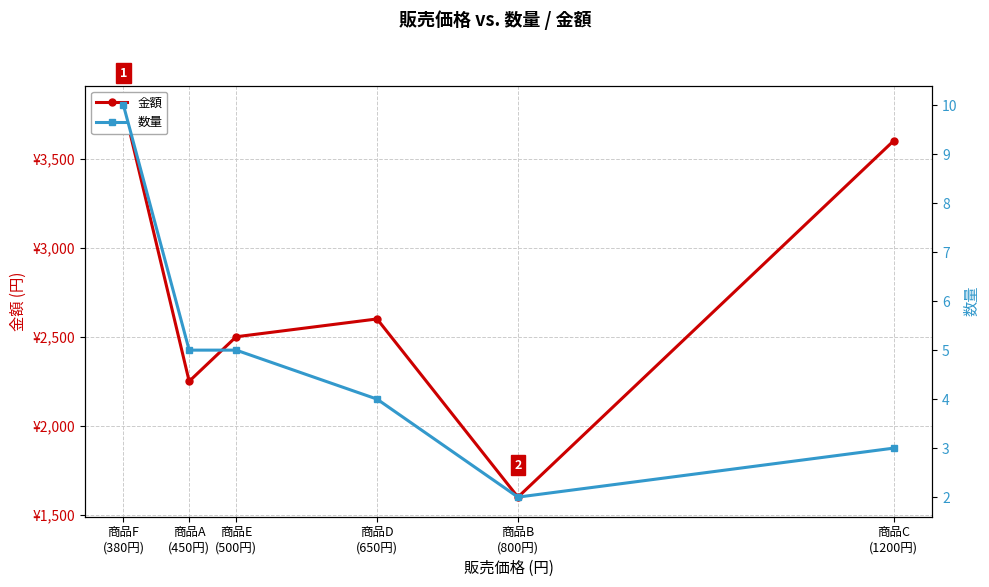

At which category does 数量 reach its first local valley?

商品B
(800円)